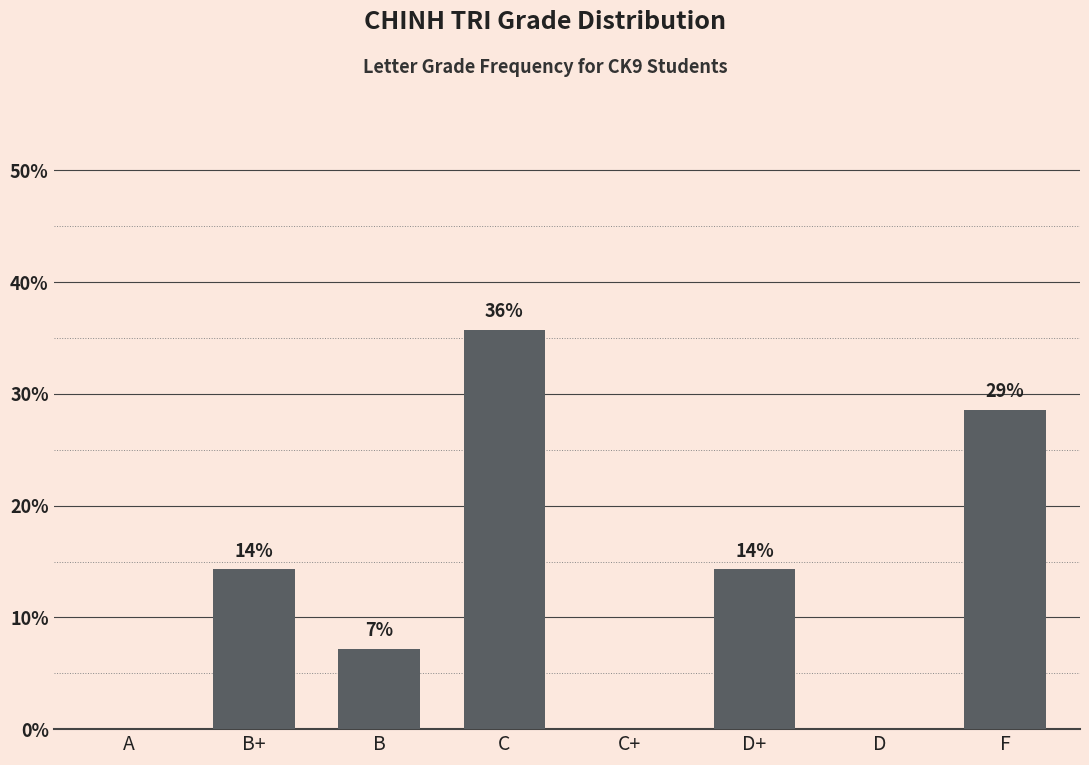

Which label corresponds to the largest value in the chart?

C